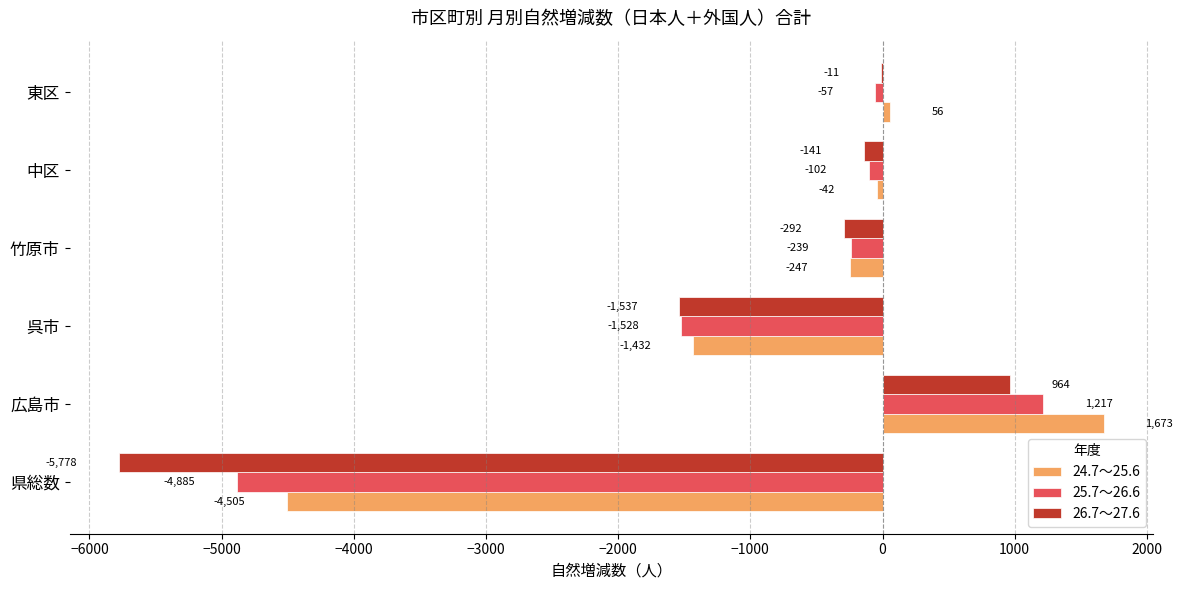

The 24.7～25.6 series shows -1432 at 呉市. True or false?

True